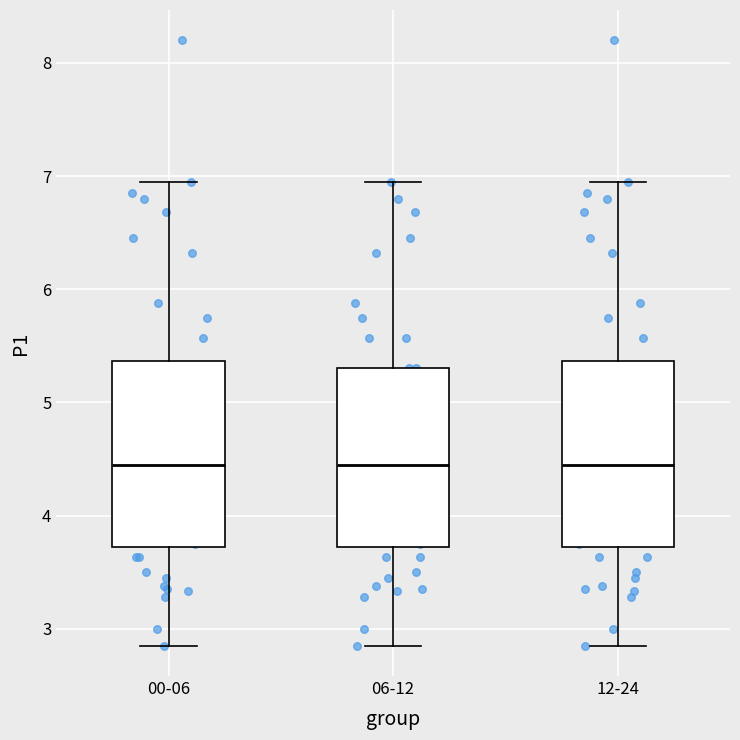

Reading left to right, read every box against the y-axis: the position of its median line, the range the box covers, and the ends of its whiskers. The values are not printed on the chart, so give them approximately, as read against the axis.

00-06: median 4.5, box 3.7 to 5.4, whiskers 2.9 to 7.0
06-12: median 4.5, box 3.7 to 5.3, whiskers 2.9 to 7.0
12-24: median 4.5, box 3.7 to 5.4, whiskers 2.9 to 7.0